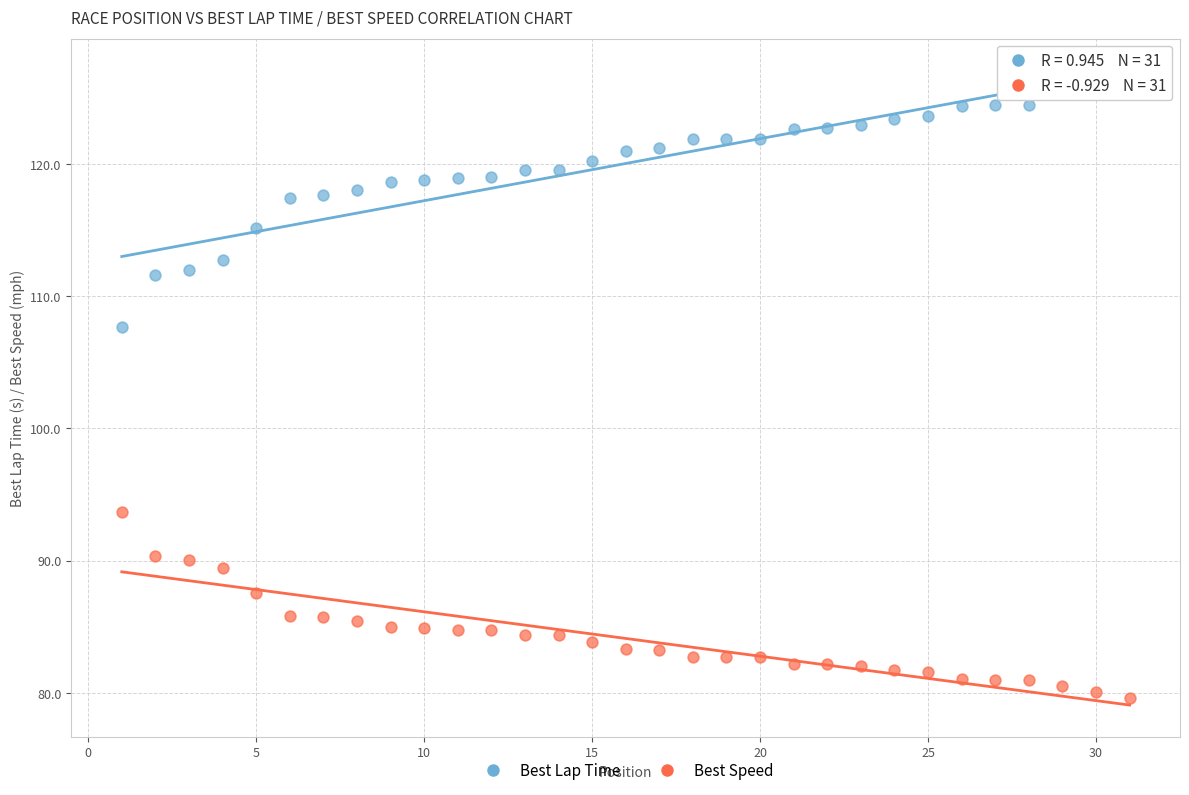

Across all series, what Y value is closest to 103?

107.7